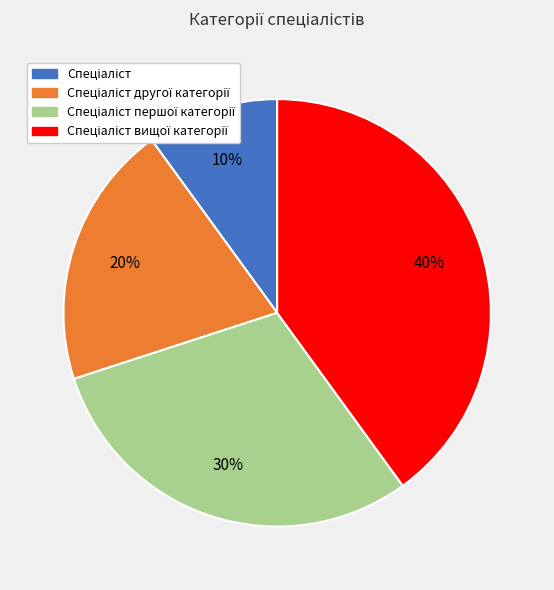

Is there a majority slice in this chart?

No